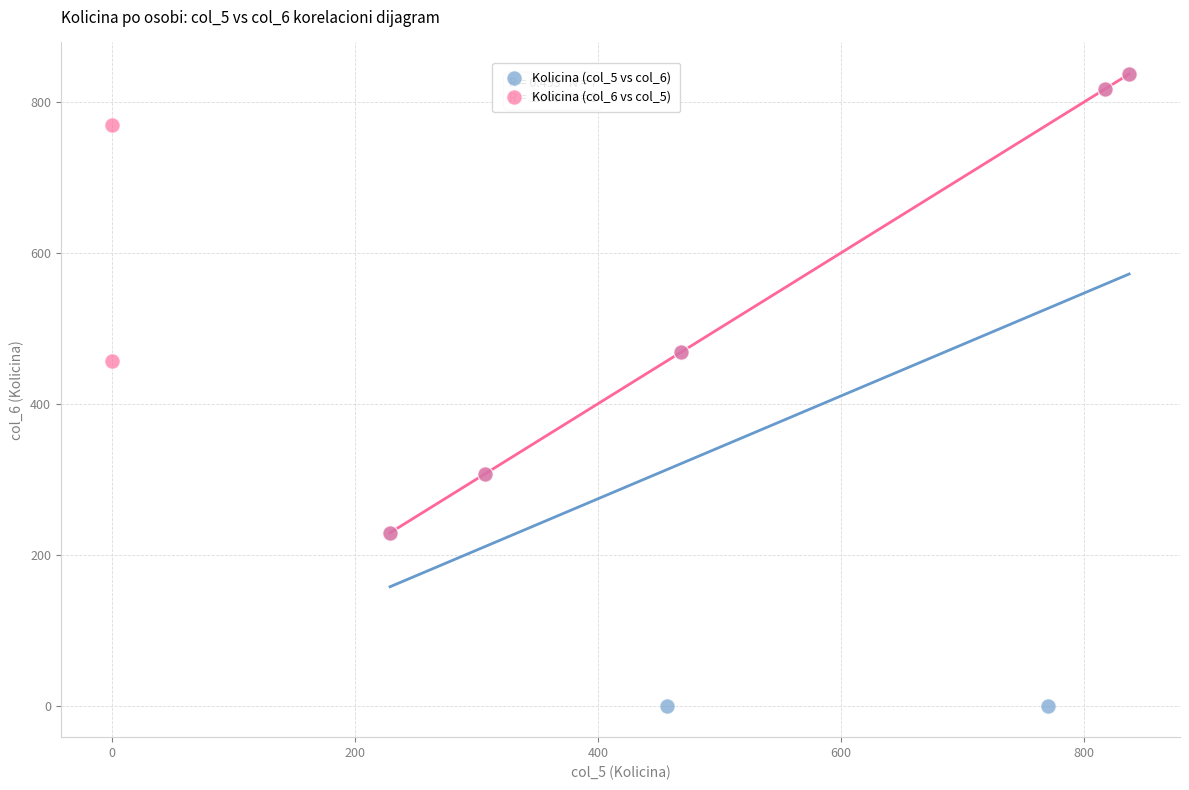

Which series has the largest Y range (max minus min)?

Kolicina (col_5 vs col_6)